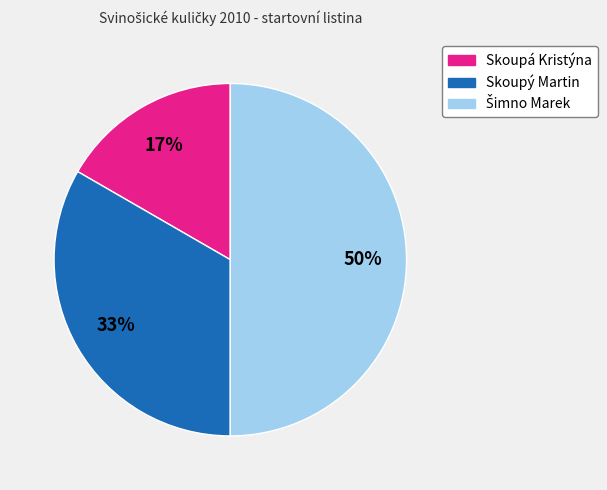

To the nearest percent, what is the difference between the largest and smallest slice percentages?

33%